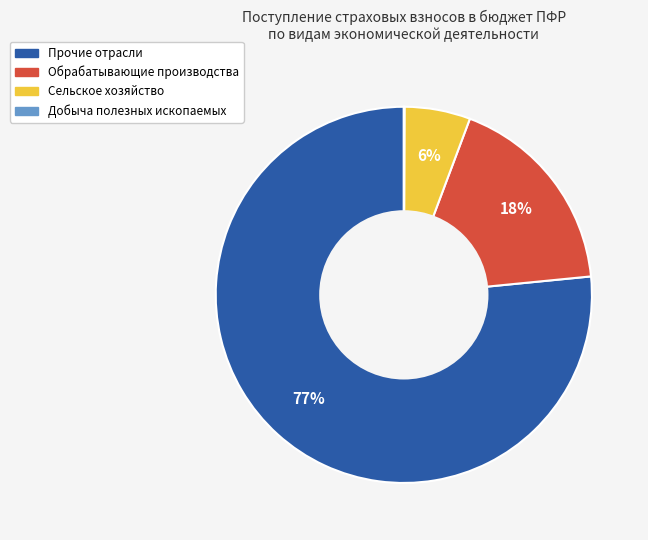

To the nearest percent, what is the average slice percentage?

25%